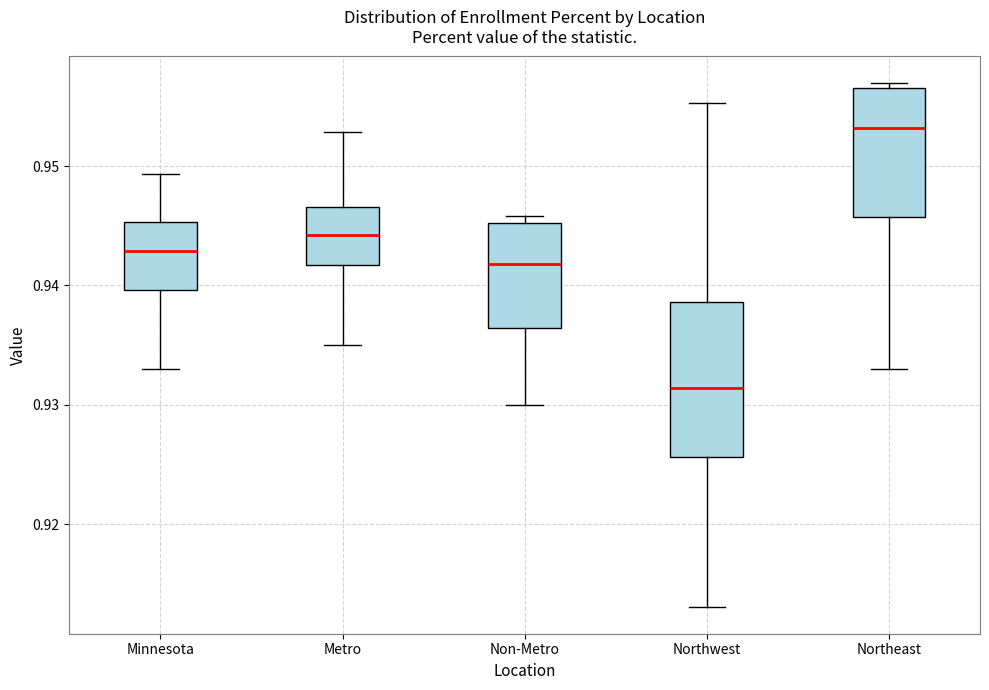

Comparing the boxes themselves (not the whiskers), which one is the tallest?

Northwest